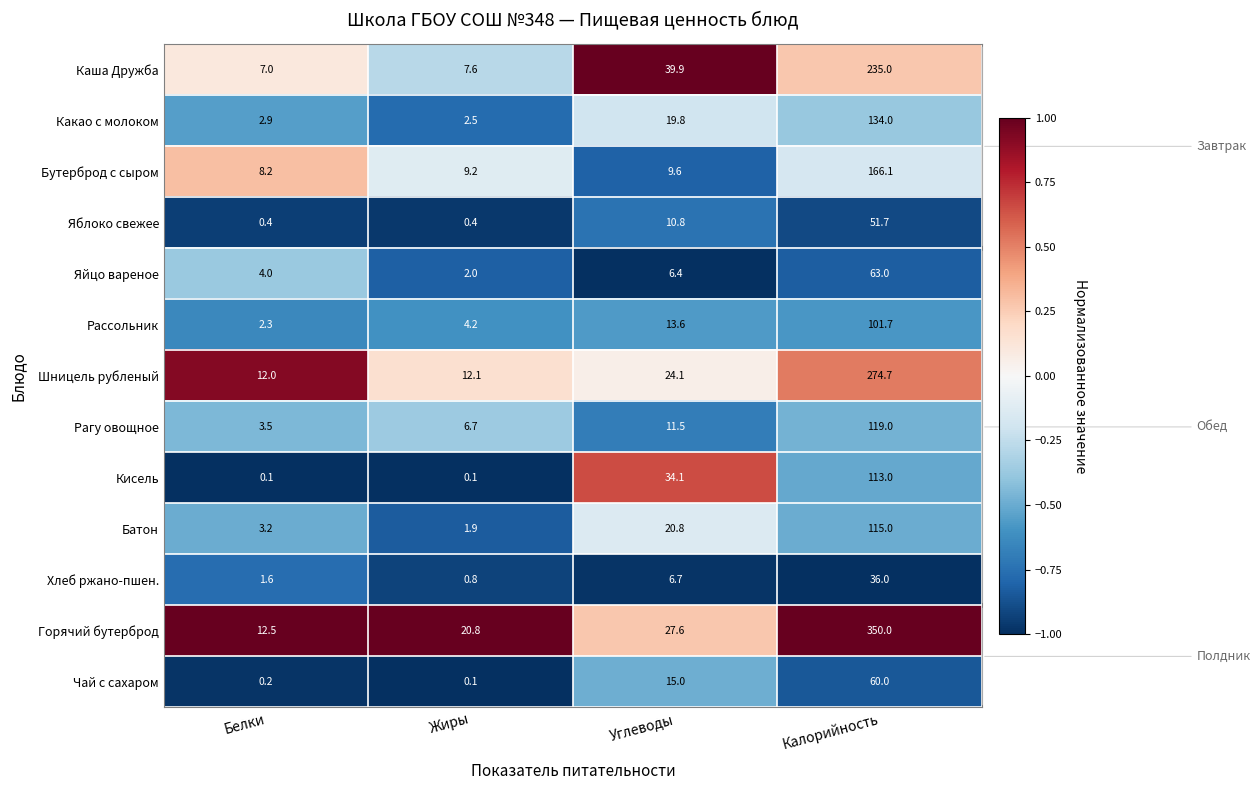

At which label does Хлеб ржано-пшен. first exceed 6?

Углеводы